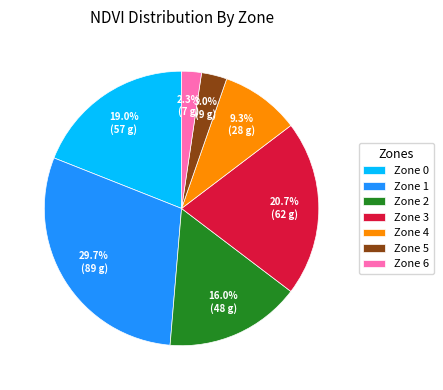

Is there any slice that represents more than half of the pie?

No